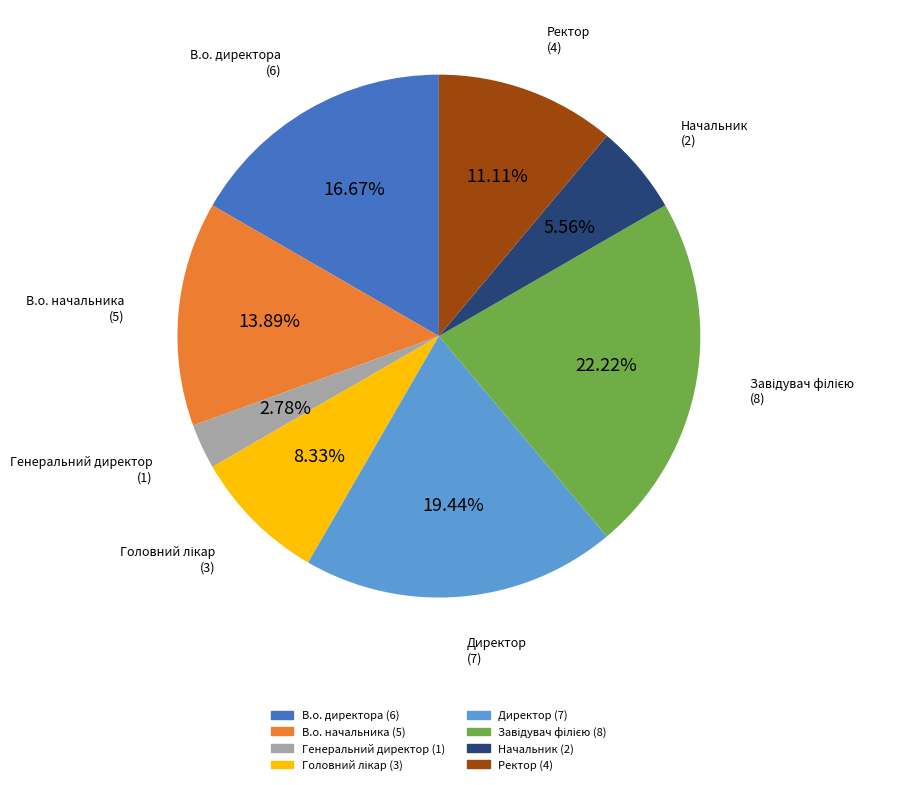

To the nearest percent, what is the difference between the largest and smallest slice percentages?

19%